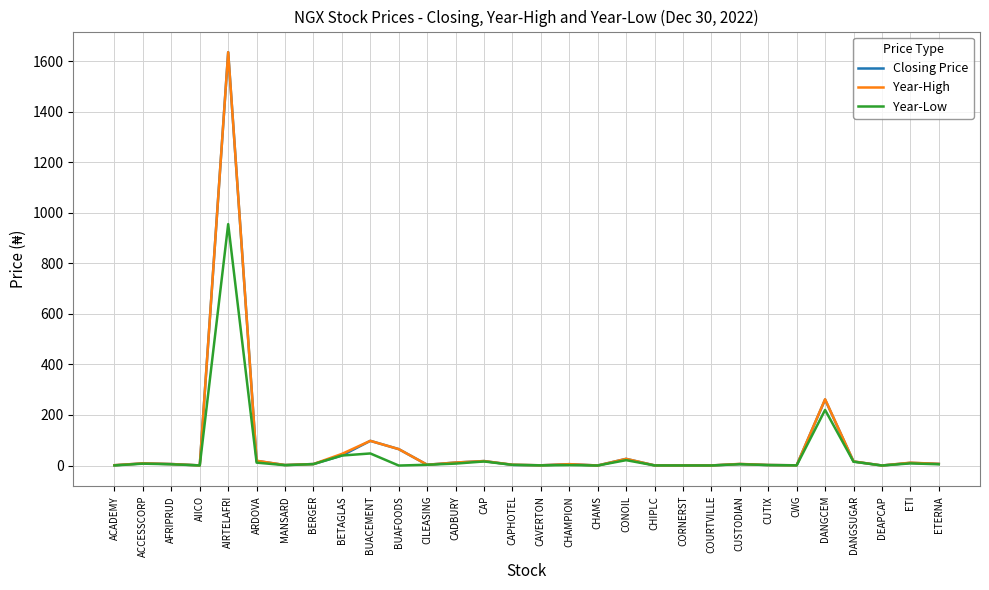

What are all the series names shown in the legend?

Closing Price, Year-High, Year-Low